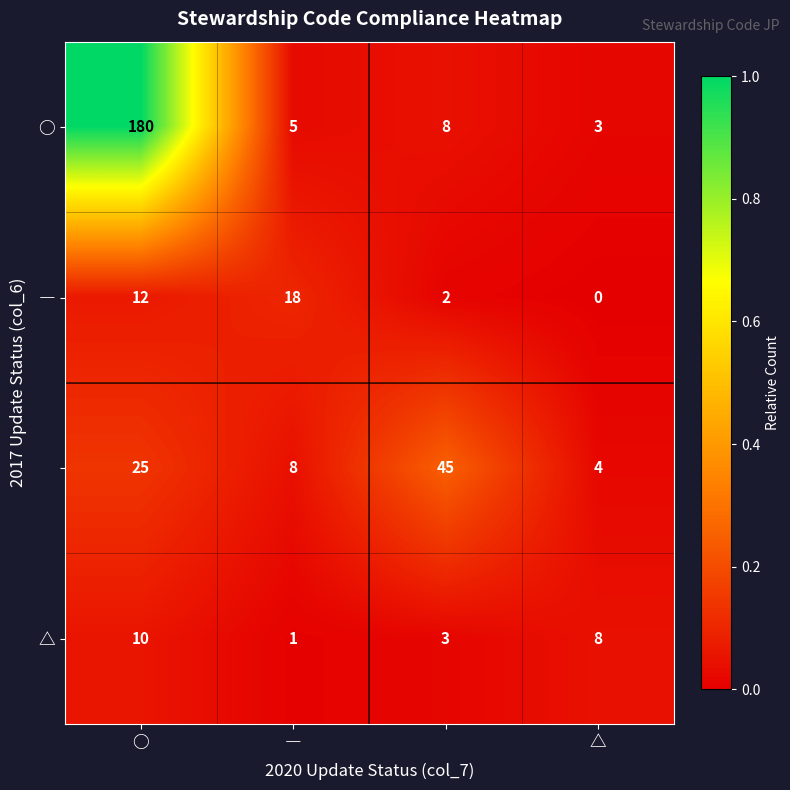

Count the number of categories in the chart.

4